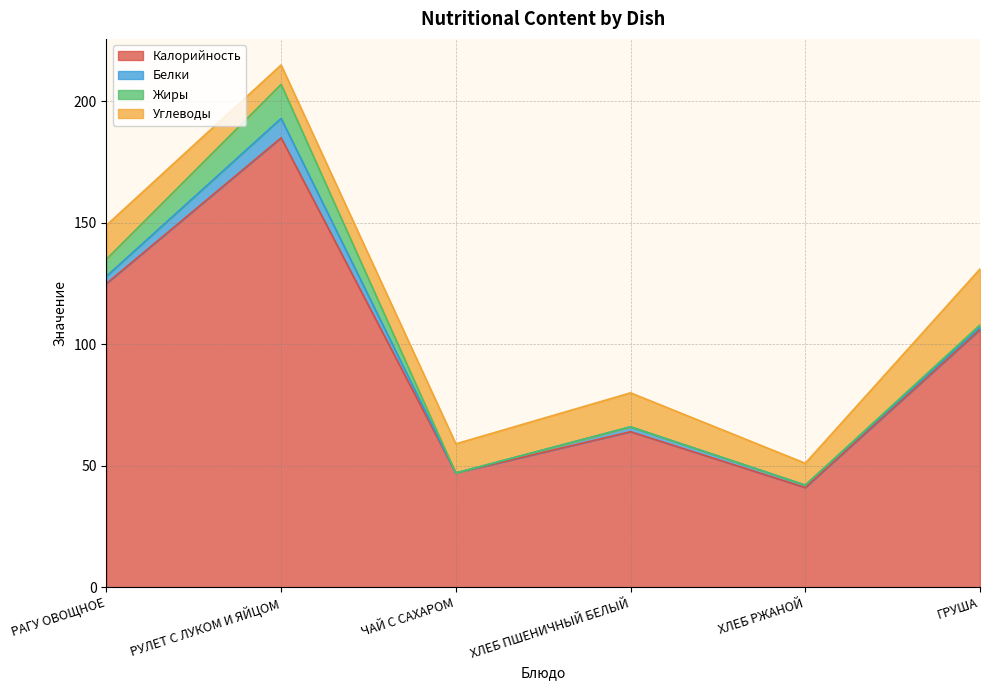

What is the greatest value displayed?

185